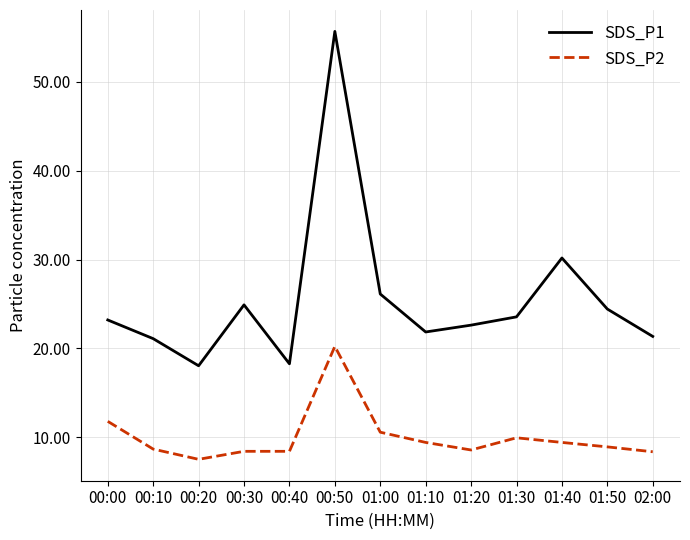

Rank the series at 01:40 from lowest to highest value.

SDS_P2, SDS_P1